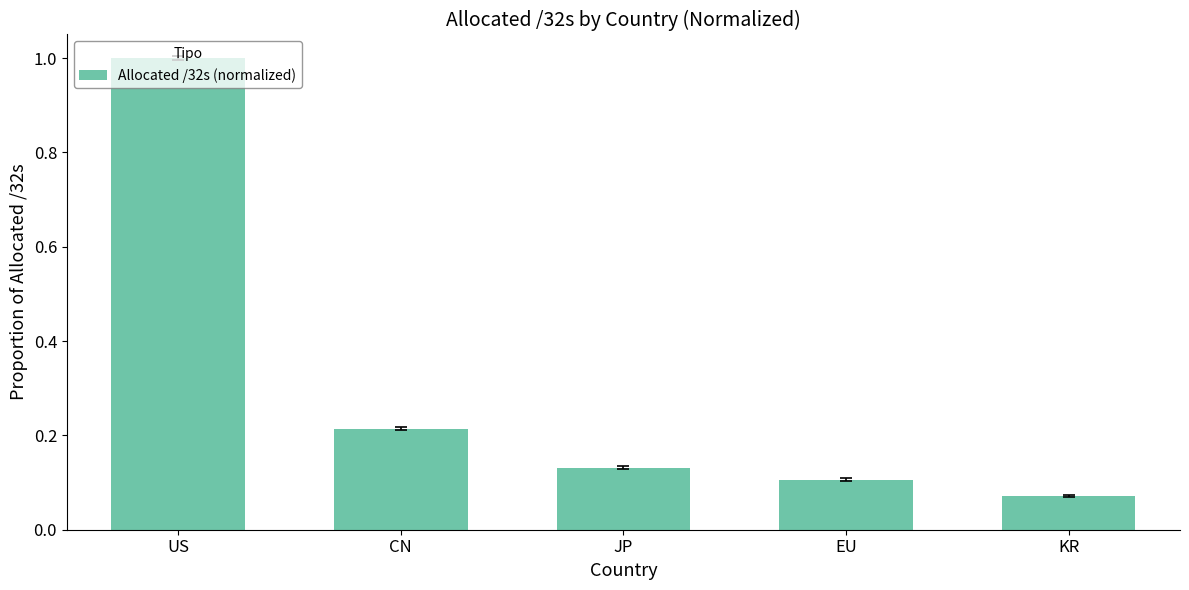

Rank the categories by value from lowest to highest.

KR, EU, JP, CN, US